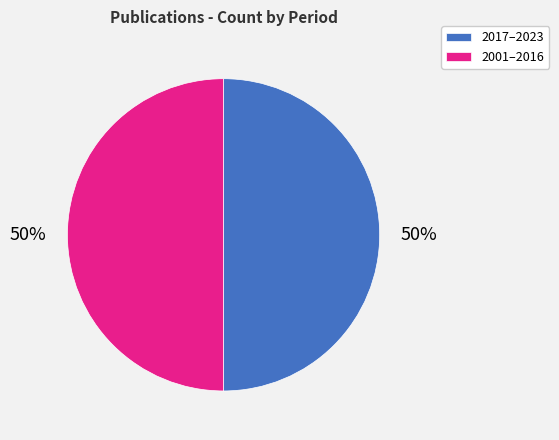

Approximately how many times larger is the value at 2001–2016 compared to 2017–2023?

1.0